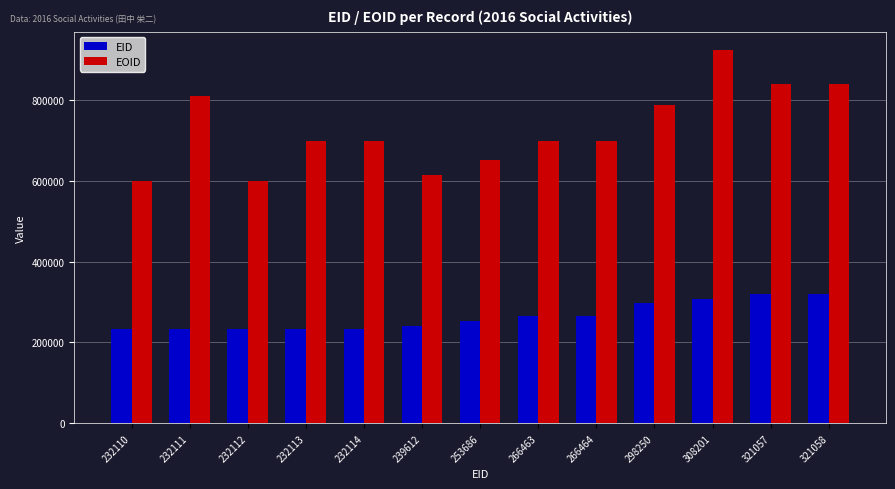

What is the maximum value shown in the chart?

921965